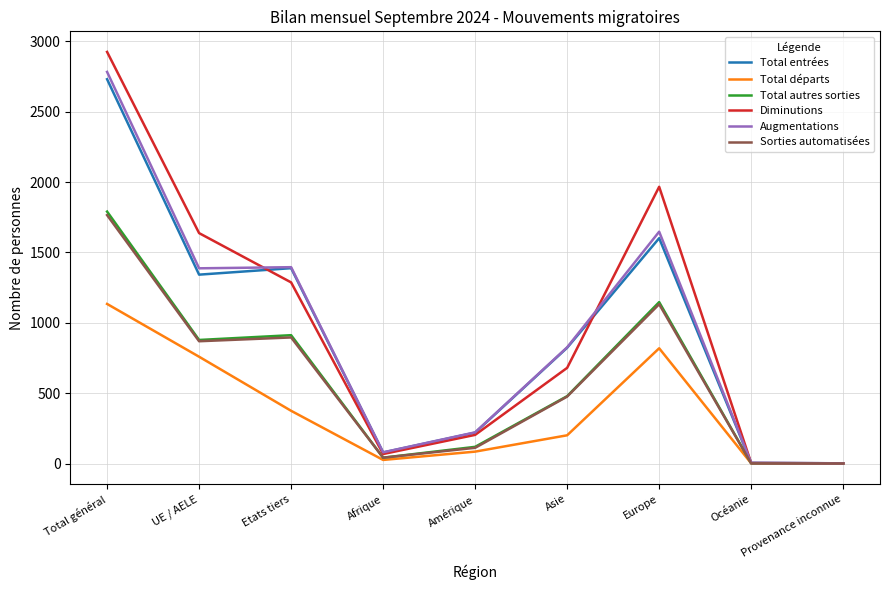

Is this an area chart (filled region under the line)?

No